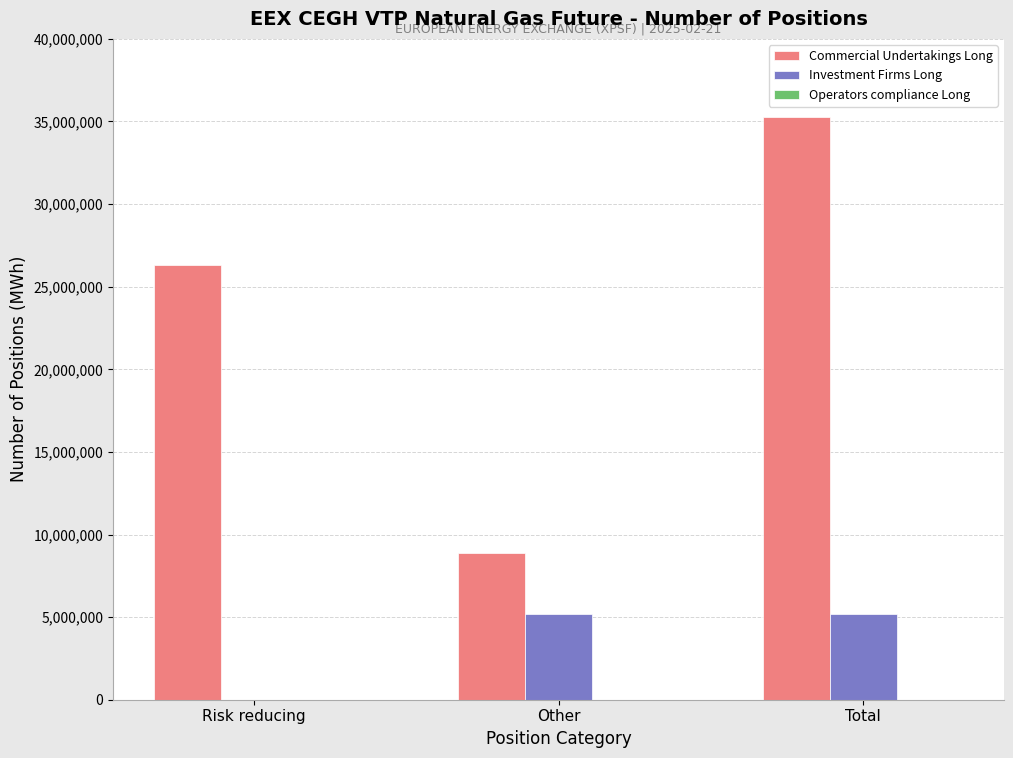

True or false: Investment Firms Long has a value of 5208941 at Total.

True